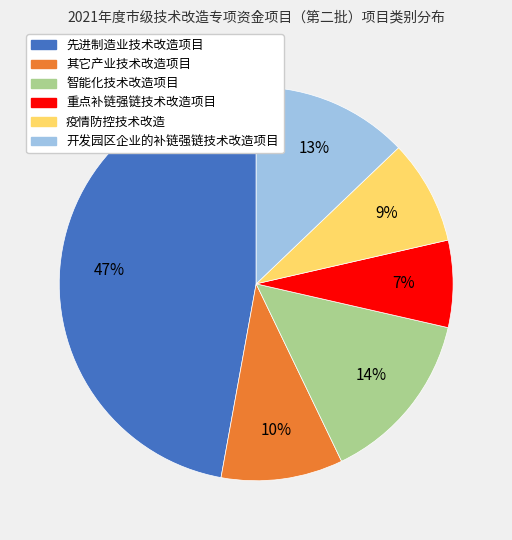

To the nearest percent, what portion does 其它产业技术改造项目 represent?

10%